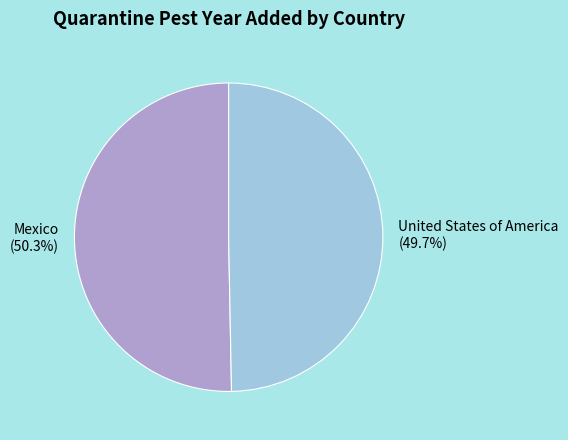

Rank the categories by value from lowest to highest.

United States of America, Mexico